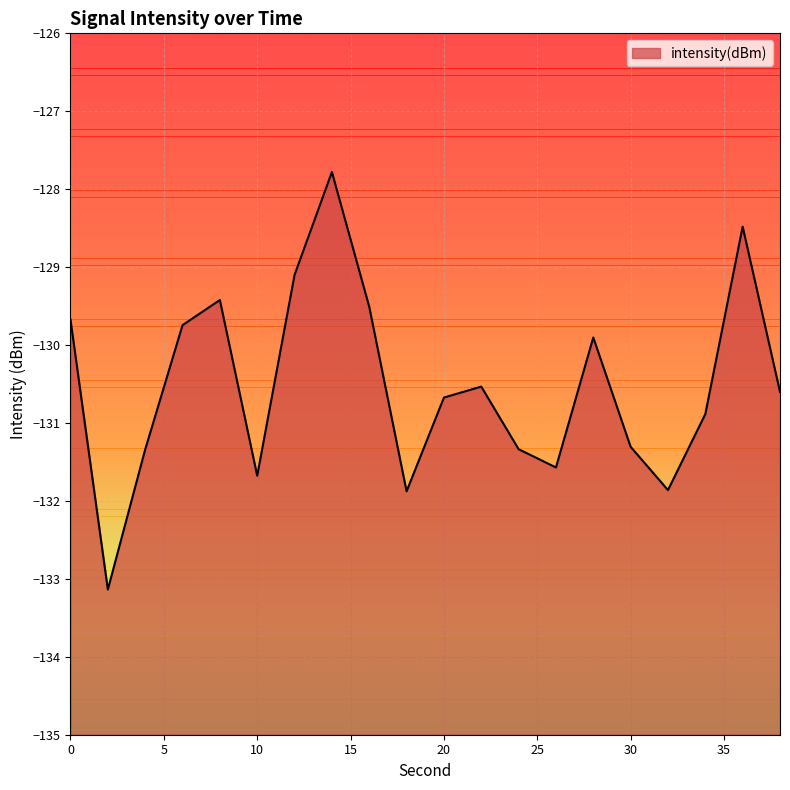

How many interior local valleys (lower than both neighbors) does the data have?

5